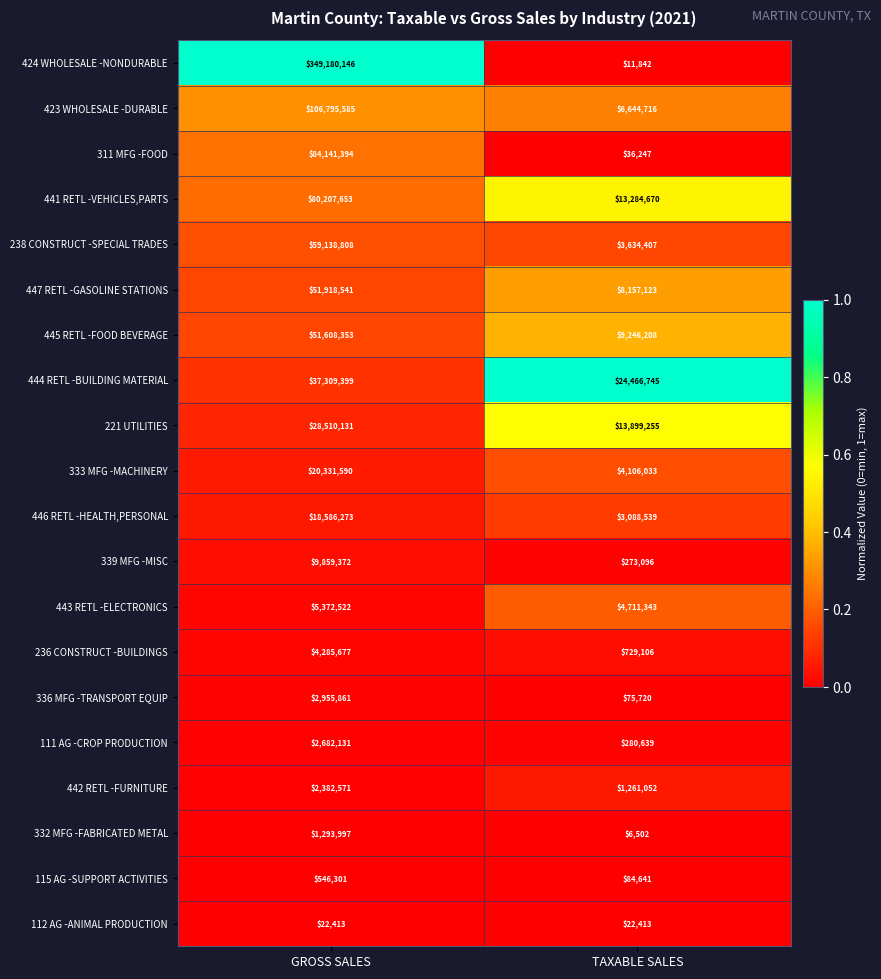

What is the spread (max minus min) of values at TAXABLE SALES?

24460243